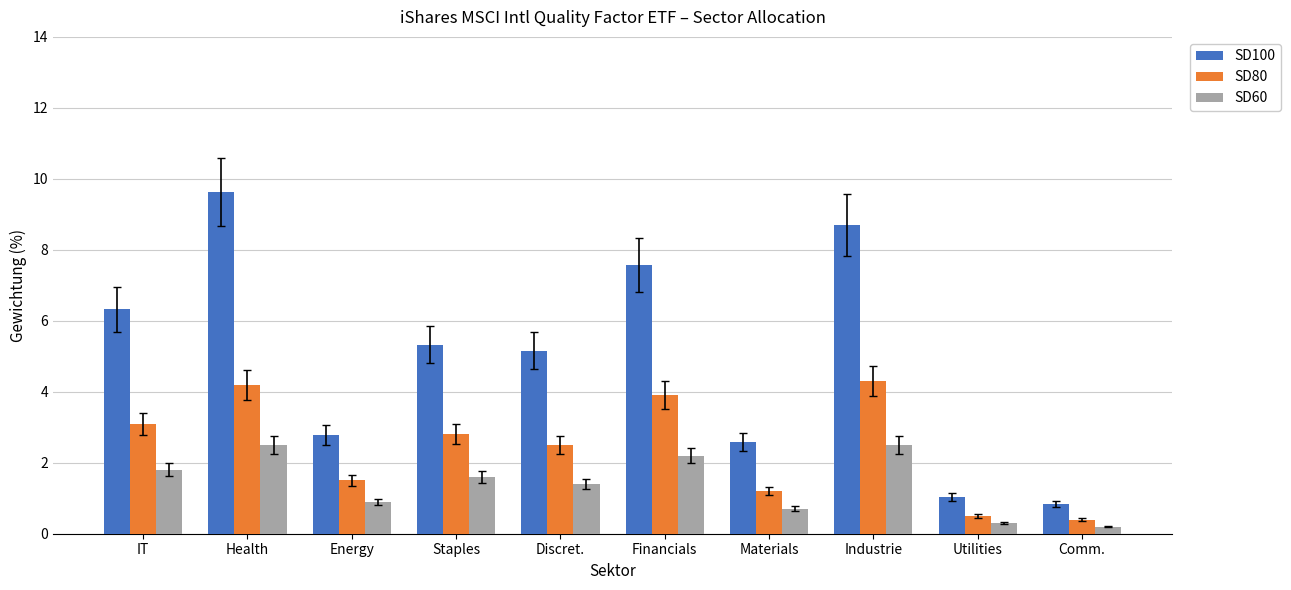

What is the value of the SD80 bar at the 2nd from the left?

4.2